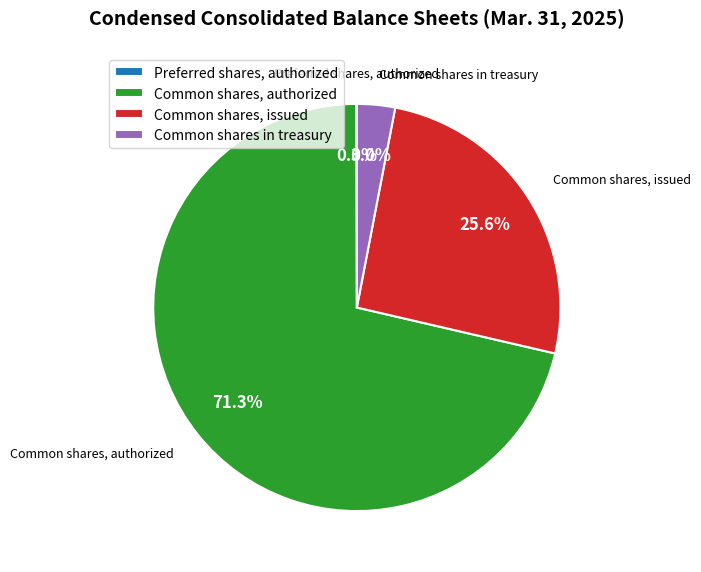

What is the largest slice in the pie chart?

Common shares, authorized